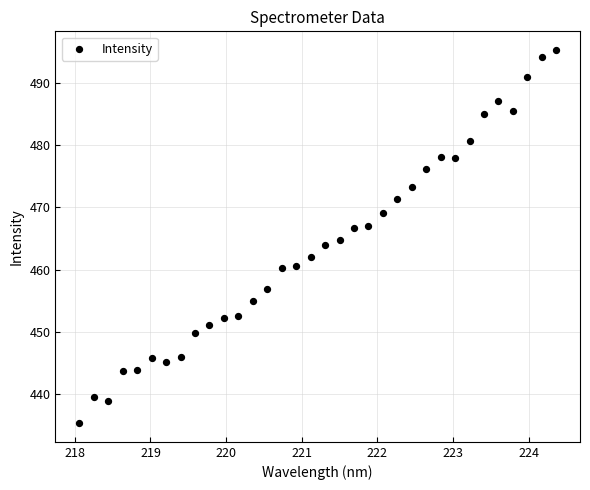

What is the range of X values (max minus min)?

6.3